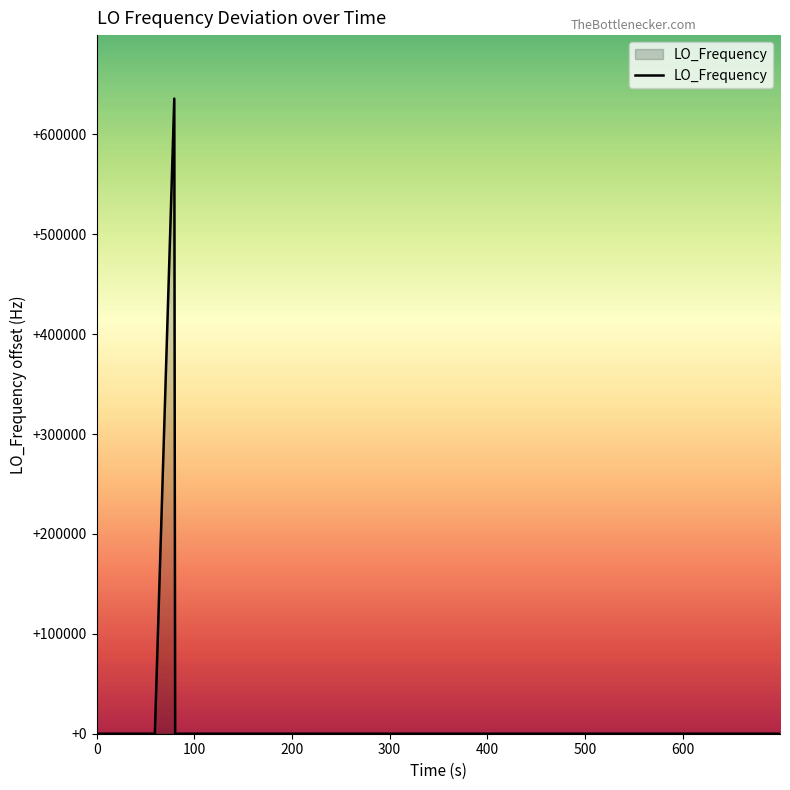

Reading left to right, list all the values displayed in this chart.

1.5	2.4	1.3	-0.3	635709.2	3.7	5.8	5.0	7.4	5.7	5.7	5.3	5.3	0.5	-1.8	0.8	0.9	2.0	0.6	0.2	-0.8	-2.6	-2.1	-4.0	-4.0	-3.6	-2.1	-3.4	-1.6	-0.9	-3.4	-1.9	0.1	0.9	0.4	-0.3	-0.3	2.7	0.7	0.9